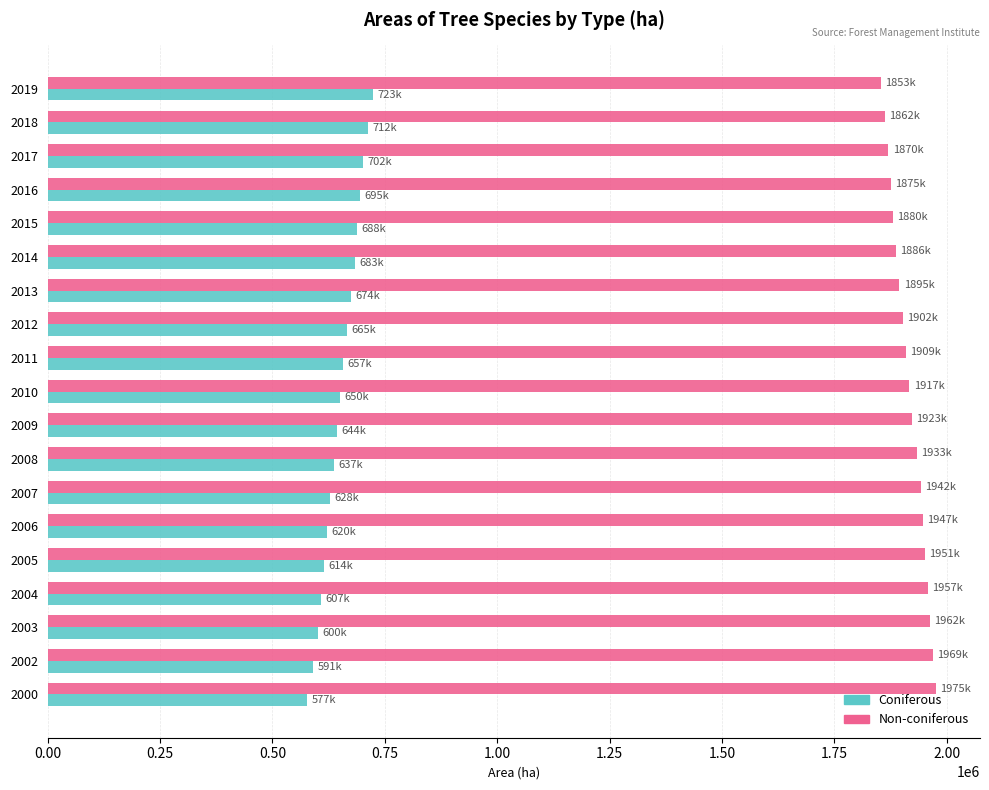

List the series in order of their overall mean, lowest first.

Coniferous, Non-coniferous